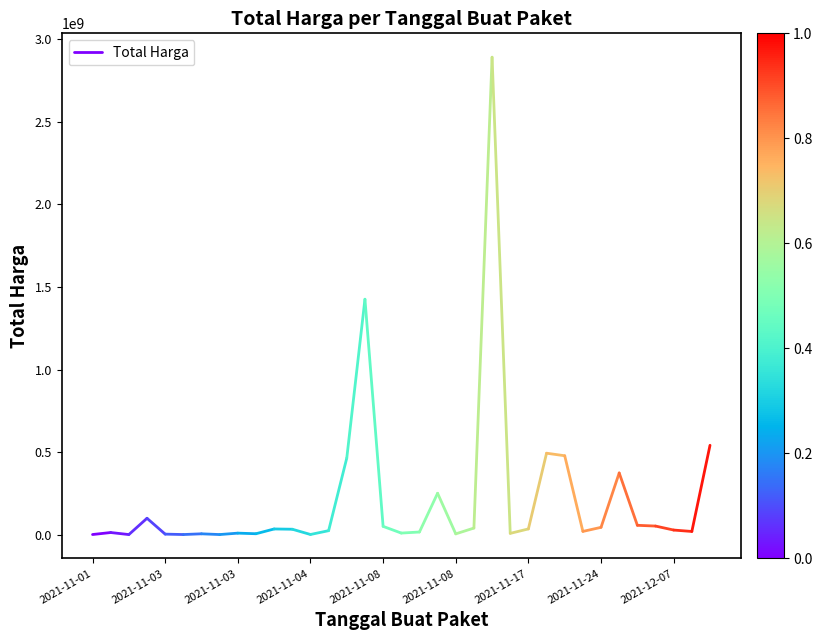

Which has a higher value, 2021-11-01 or 2021-11-03?

2021-11-03